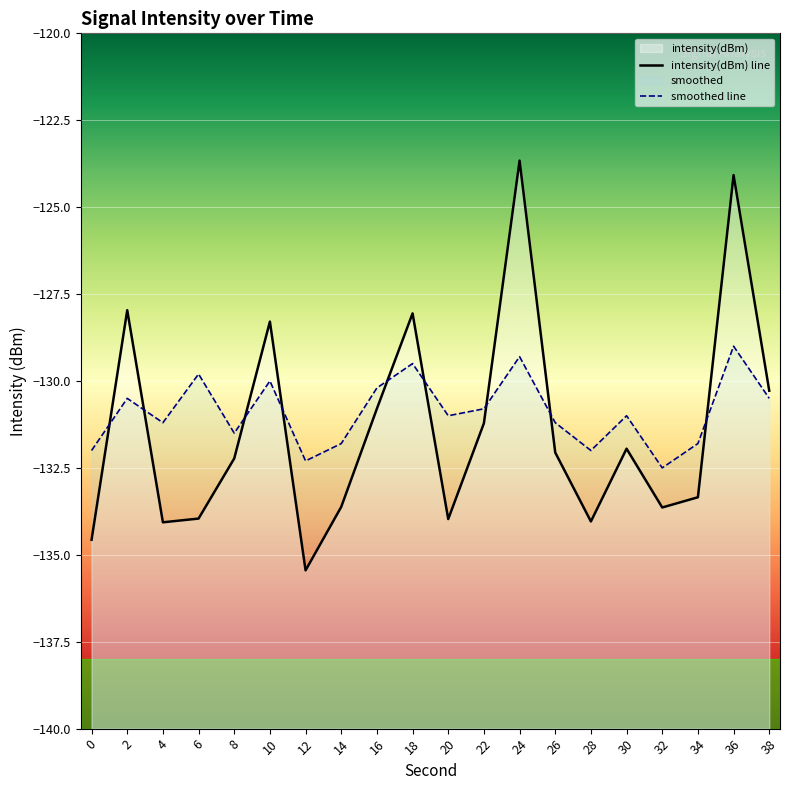

At which category is the sum across all series the highest?

24